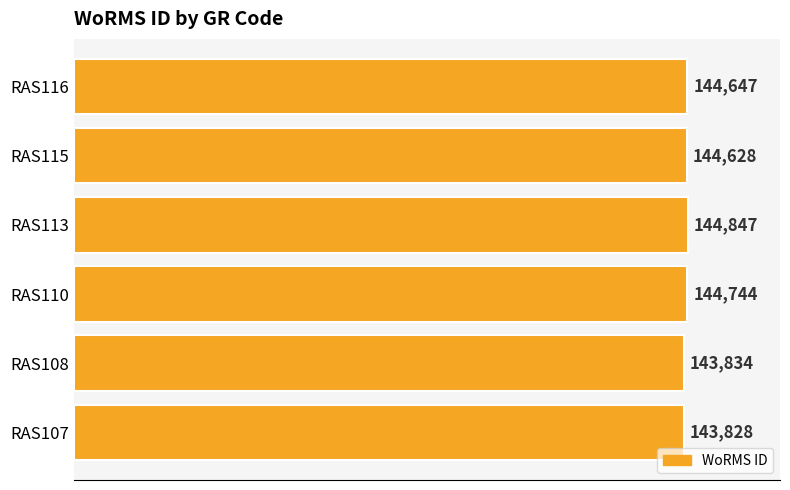

Read the value at RAS110.

144744